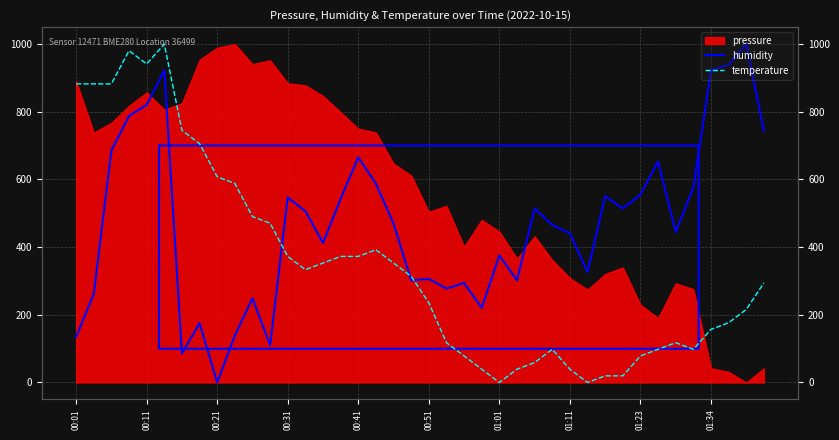

How many values in the temperature series exceed 313?

20